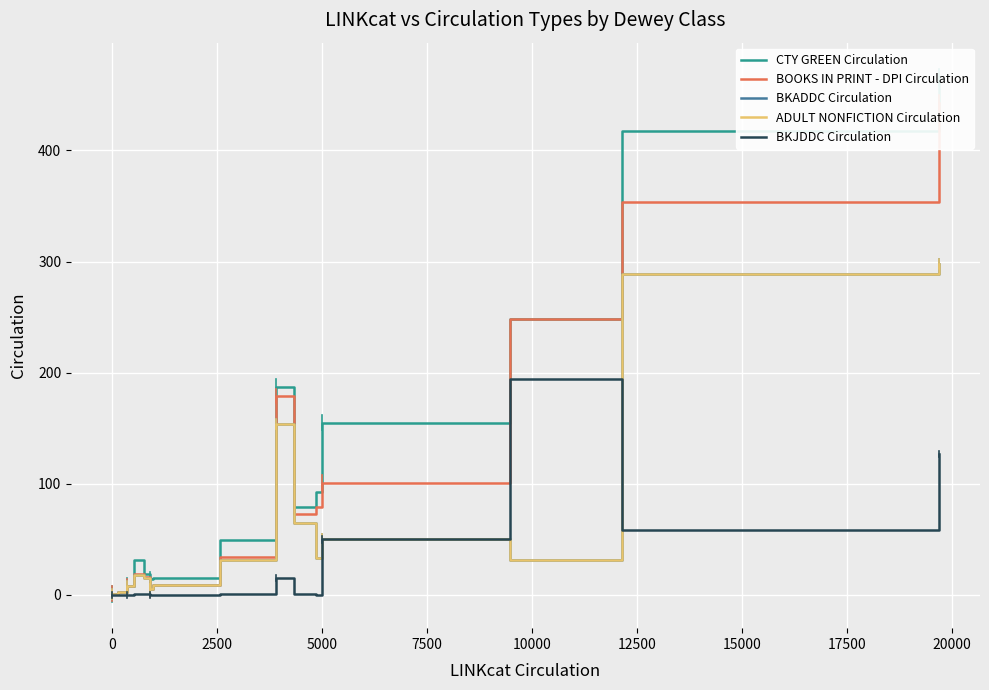

True or false: BOOKS IN PRINT - DPI Circulation and CTY GREEN Circulation intersect in this chart.

False